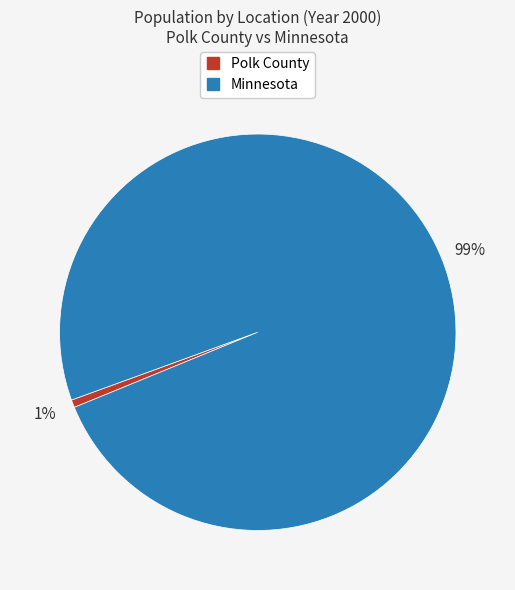

Rank the categories by value from lowest to highest.

Polk County, Minnesota